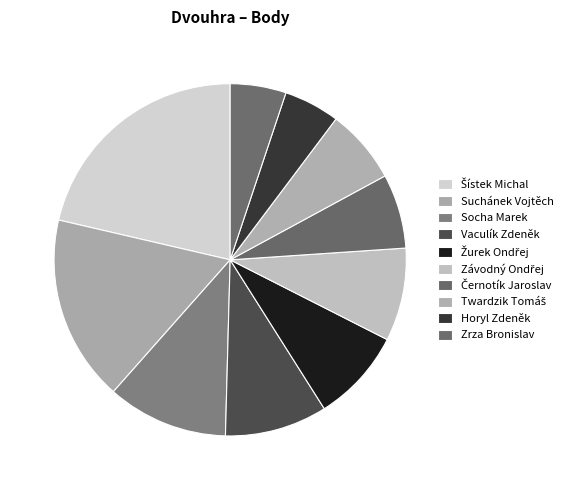

The Twardzik Tomáš slice represents 7% of the pie. True or false?

True